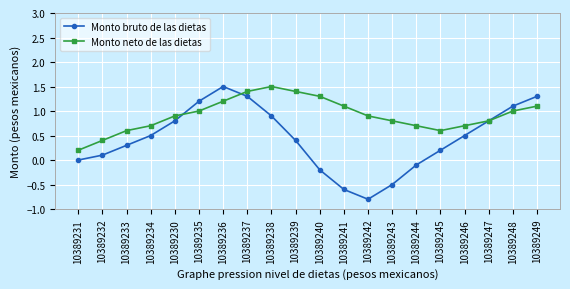

Rank the series at 10389241 from lowest to highest value.

Monto bruto de las dietas, Monto neto de las dietas